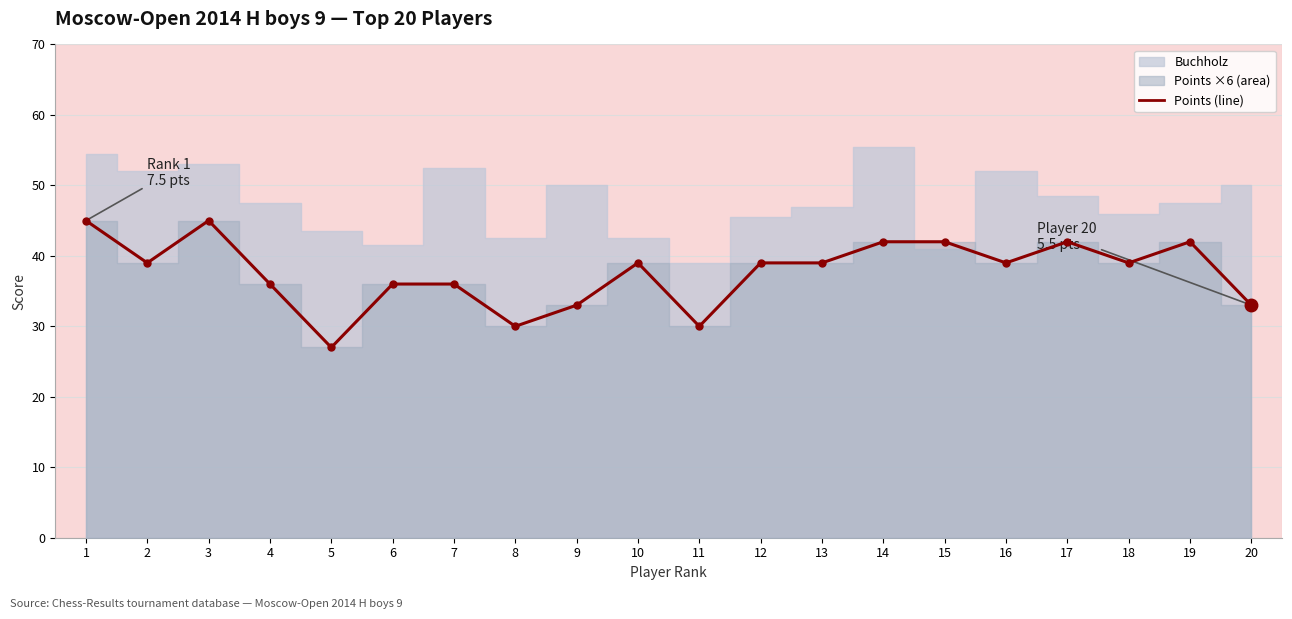

How many values are below 39?

8